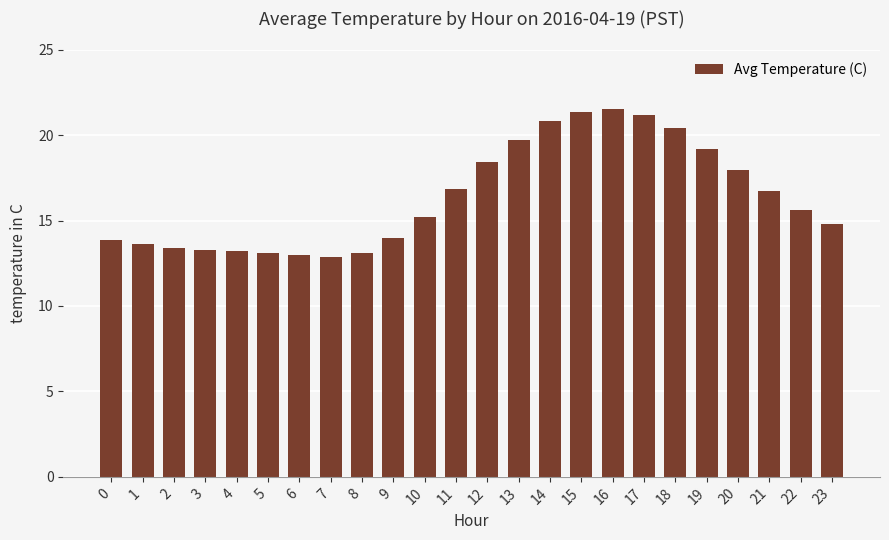

What is the smallest value displayed?

12.9